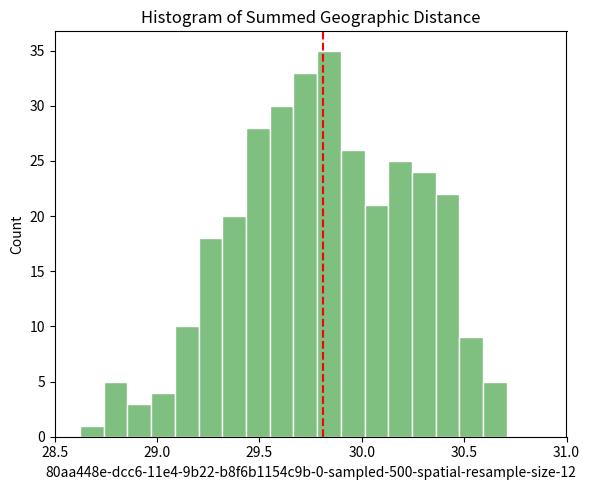

Around what value on the x-axis is the tallest bar? Give the approximate position of its centre, as read against the axis.

29.85